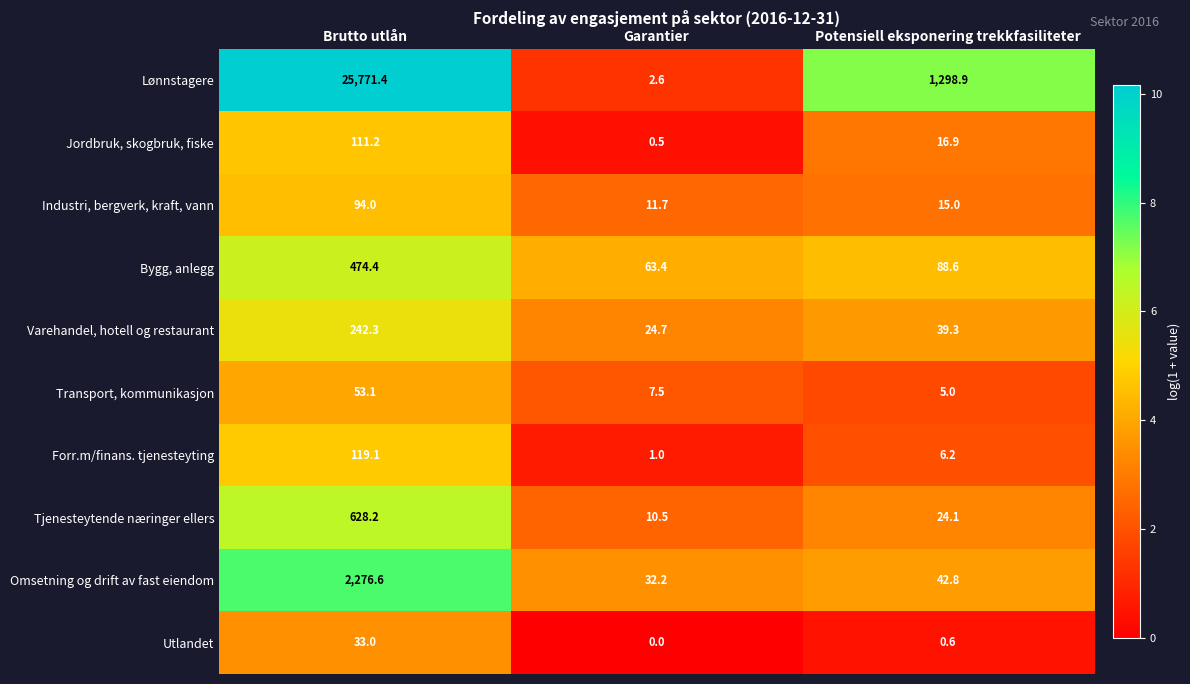

List the series in order of their peak value, highest first.

Lønnstagere, Omsetning og drift av fast eiendom, Tjenesteytende næringer ellers, Bygg, anlegg, Varehandel, hotell og restaurant, Forr.m/finans. tjenesteyting, Jordbruk, skogbruk, fiske, Industri, bergverk, kraft, vann, Transport, kommunikasjon, Utlandet